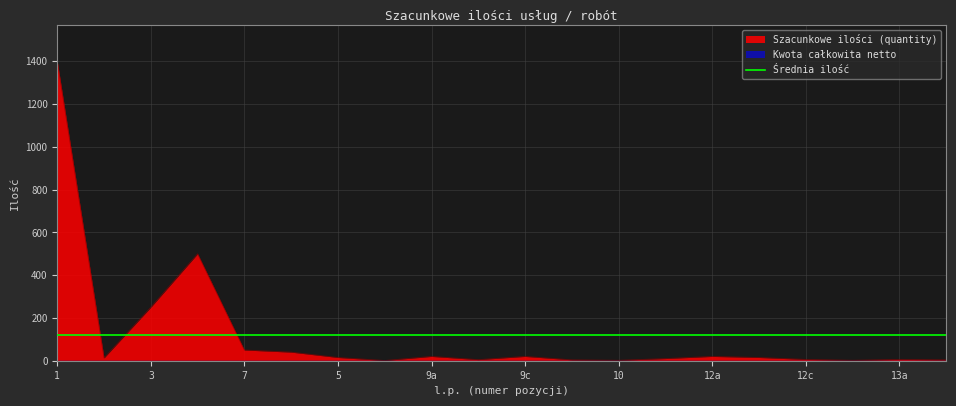

What is the change in value from 4 to 12a?

-480